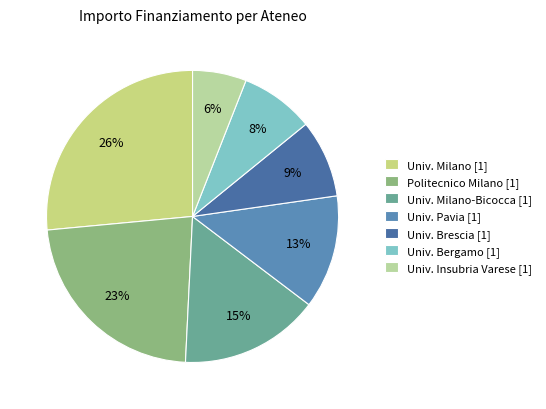

How many segments does this pie chart have?

7